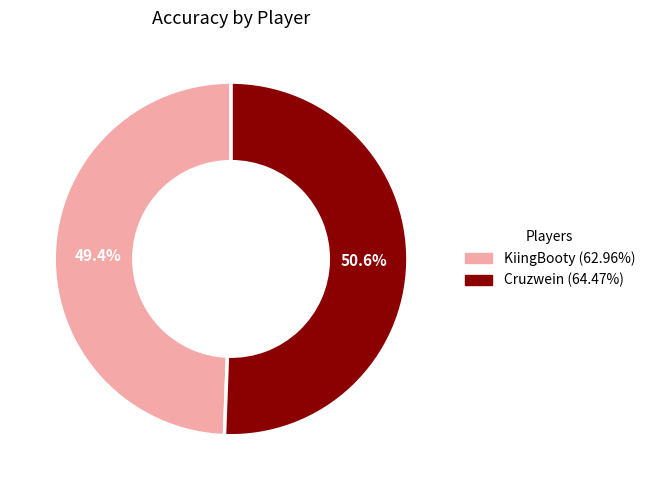

To the nearest percent, what is the average slice percentage?

50%